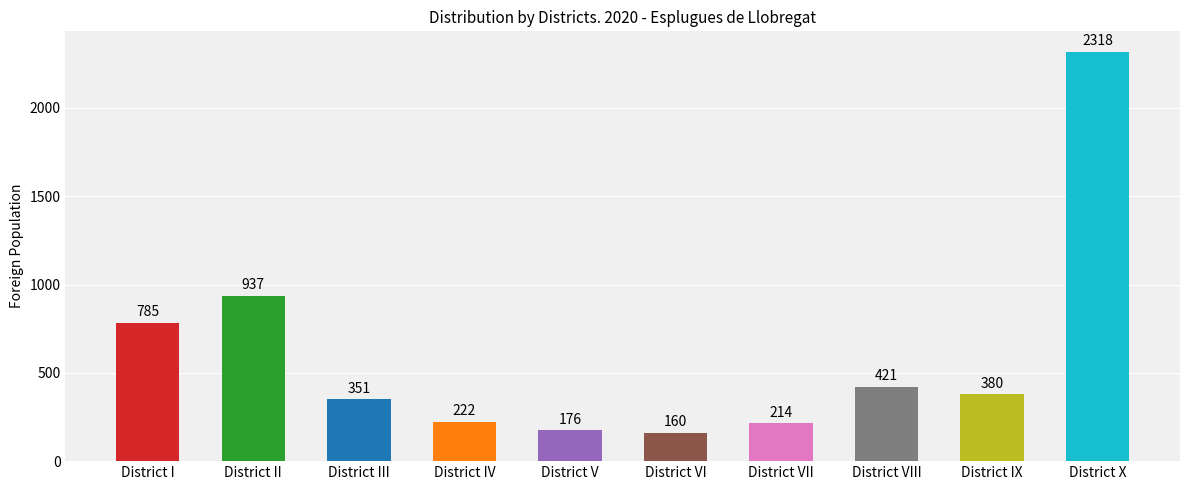

Reading left to right, extract all data points from this chart.

District I=785	District II=937	District III=351	District IV=222	District V=176	District VI=160	District VII=214	District VIII=421	District IX=380	District X=2318